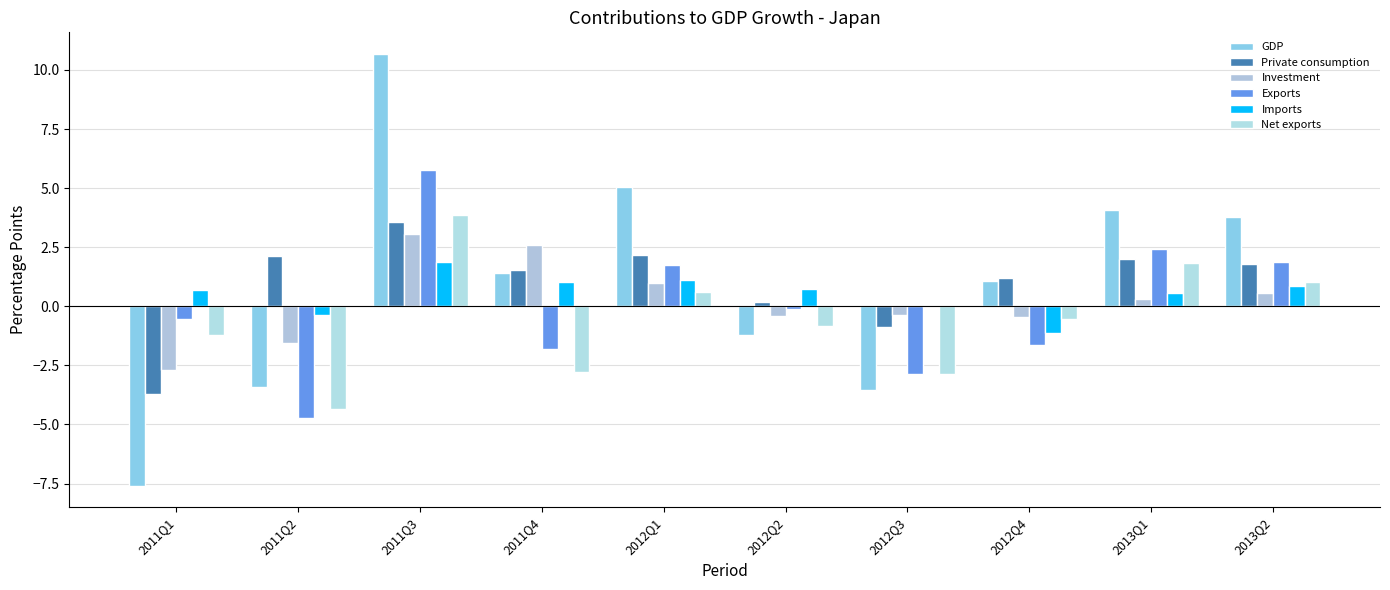

At which category does the chart reach its peak across all series?

2011Q3